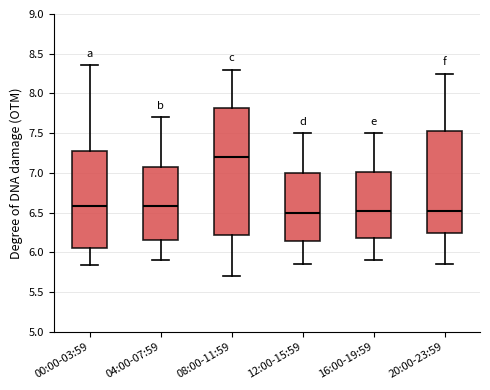

Which box's median line is the highest?

08:00-11:59